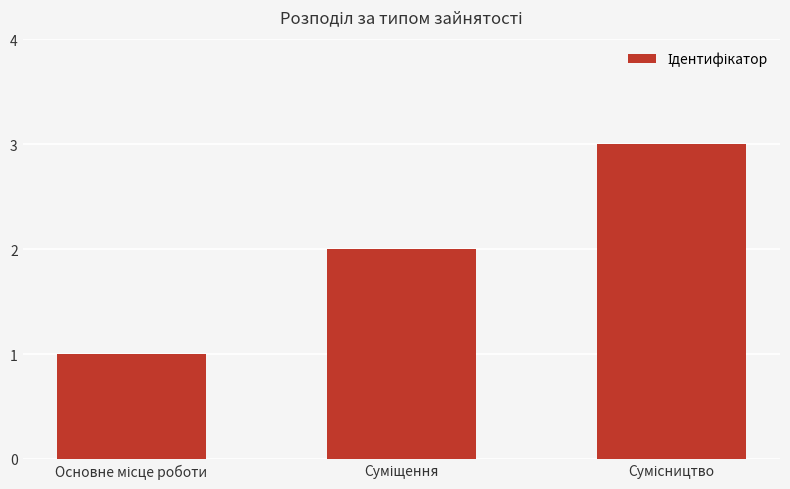

What is the greatest value displayed?

3